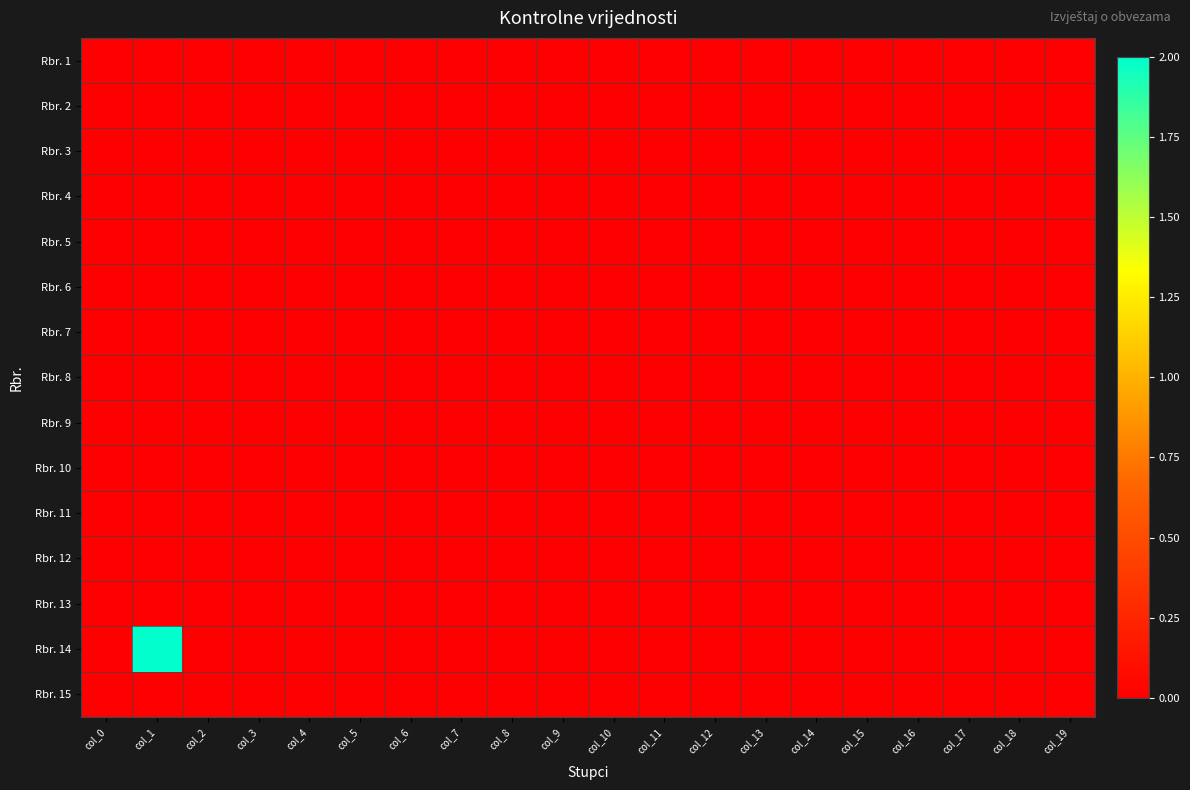

At which category does the chart reach its minimum across all series?

col_0